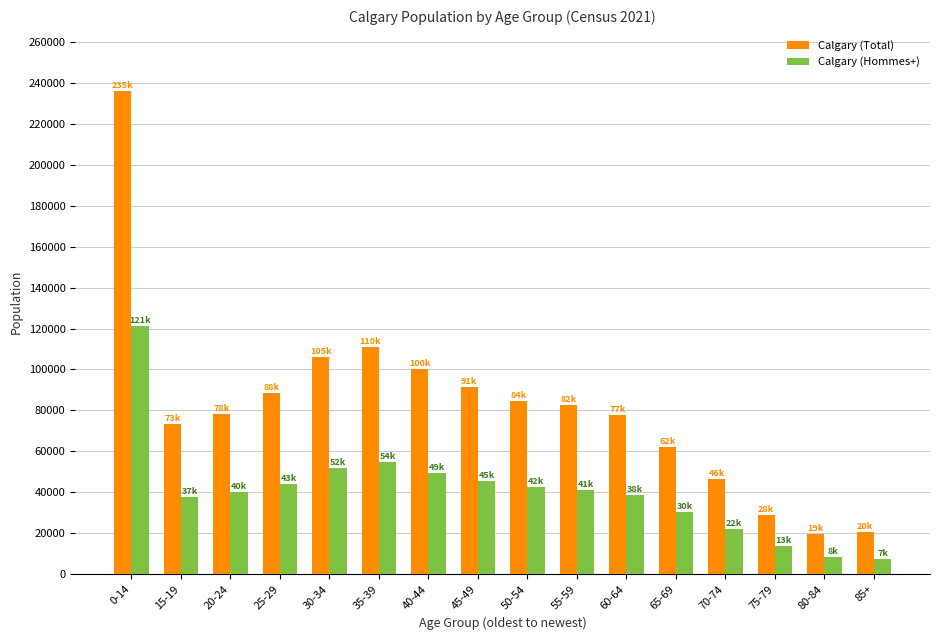

How many groups of bars are there?

16